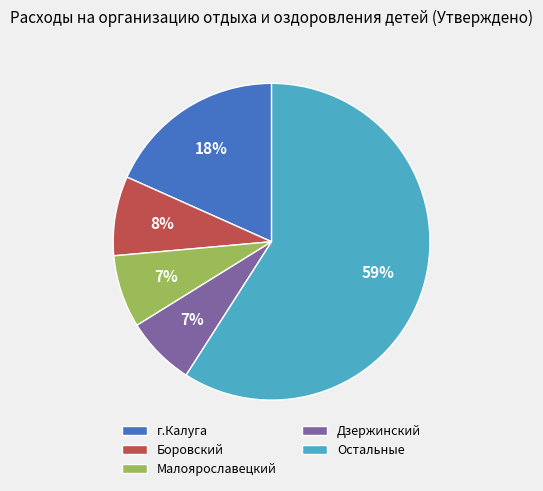

Does any single category account for the majority?

Yes